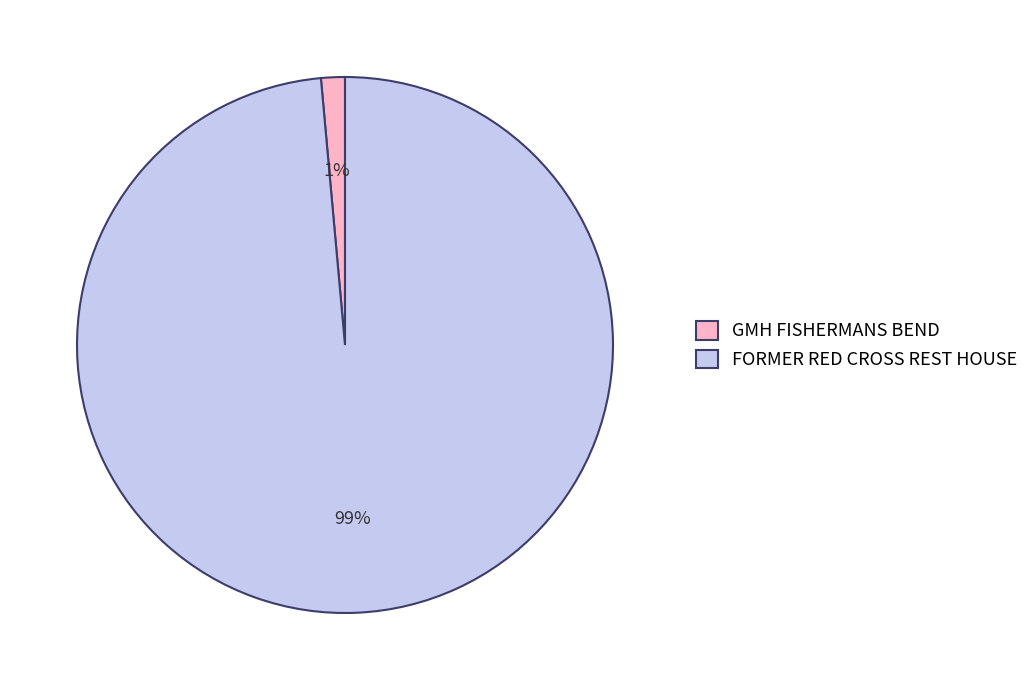

Rank the categories by value from lowest to highest.

GMH FISHERMANS BEND, FORMER RED CROSS REST HOUSE